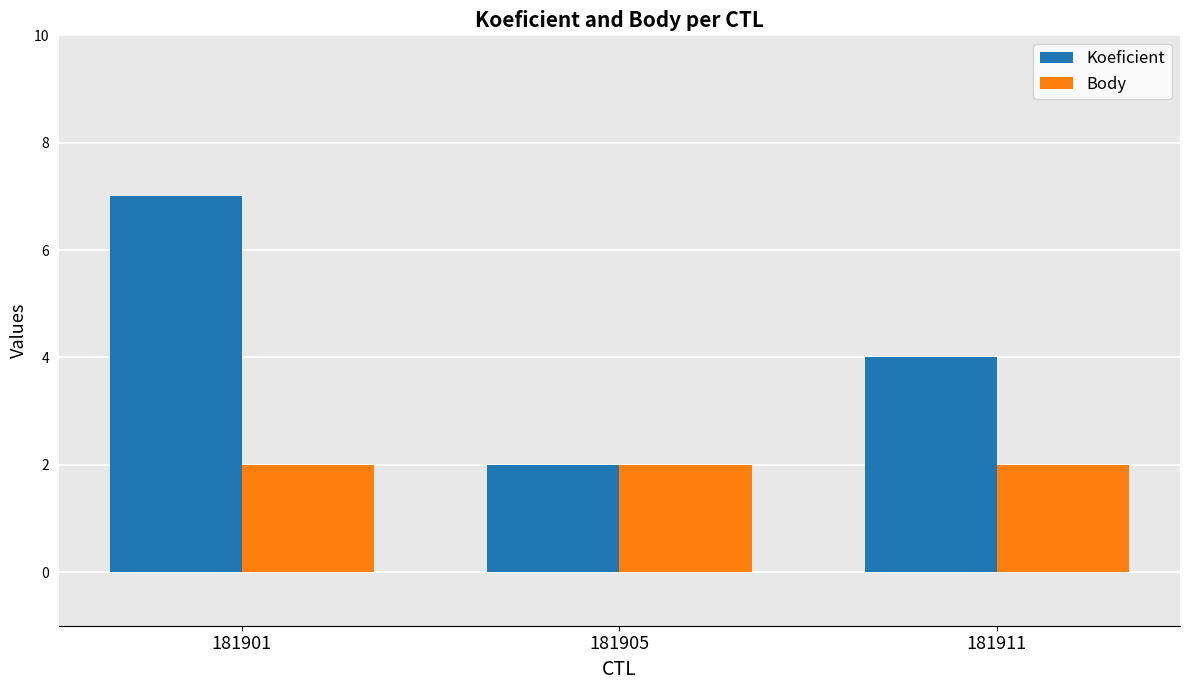

How many bars are there in total?

6